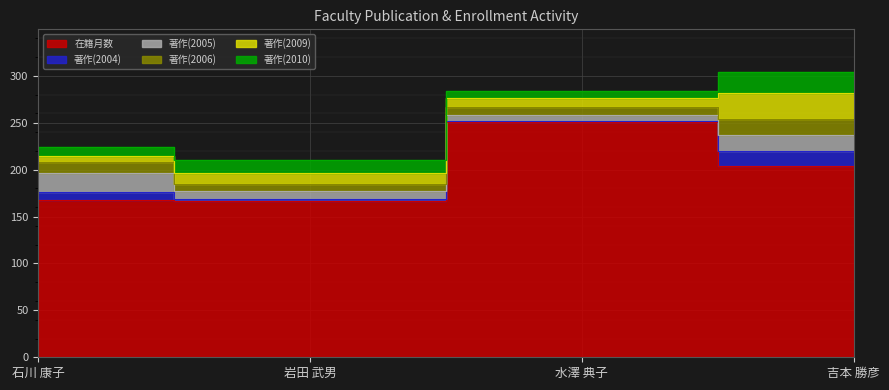

How many data points in 著作(2009) are less than 11?

2